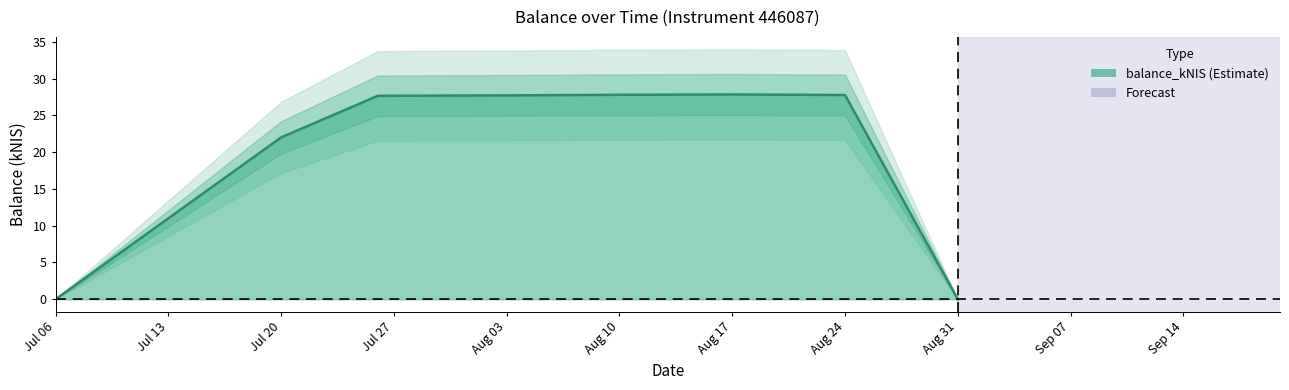

What is the ratio of the value at Jul 20 to the value at Aug 10?

0.8